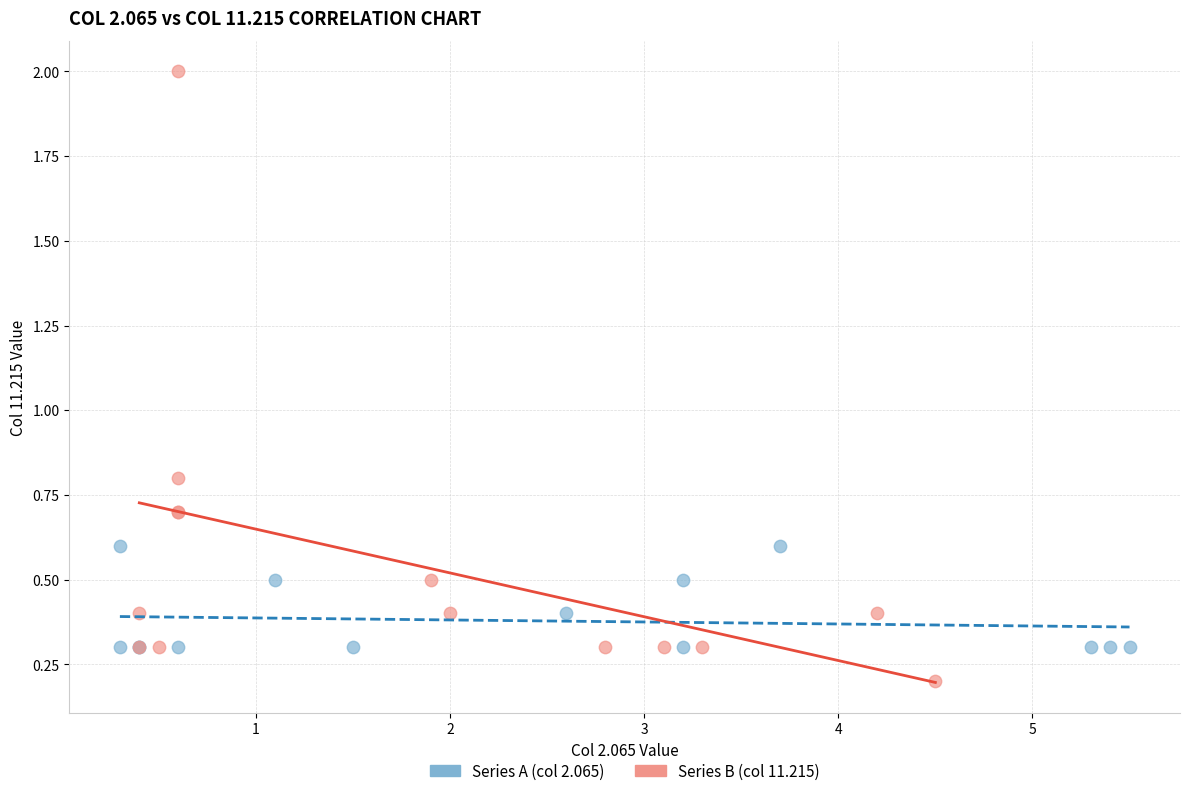

What are all the series names shown in the legend?

Series A (col 2.065), Series B (col 11.215)